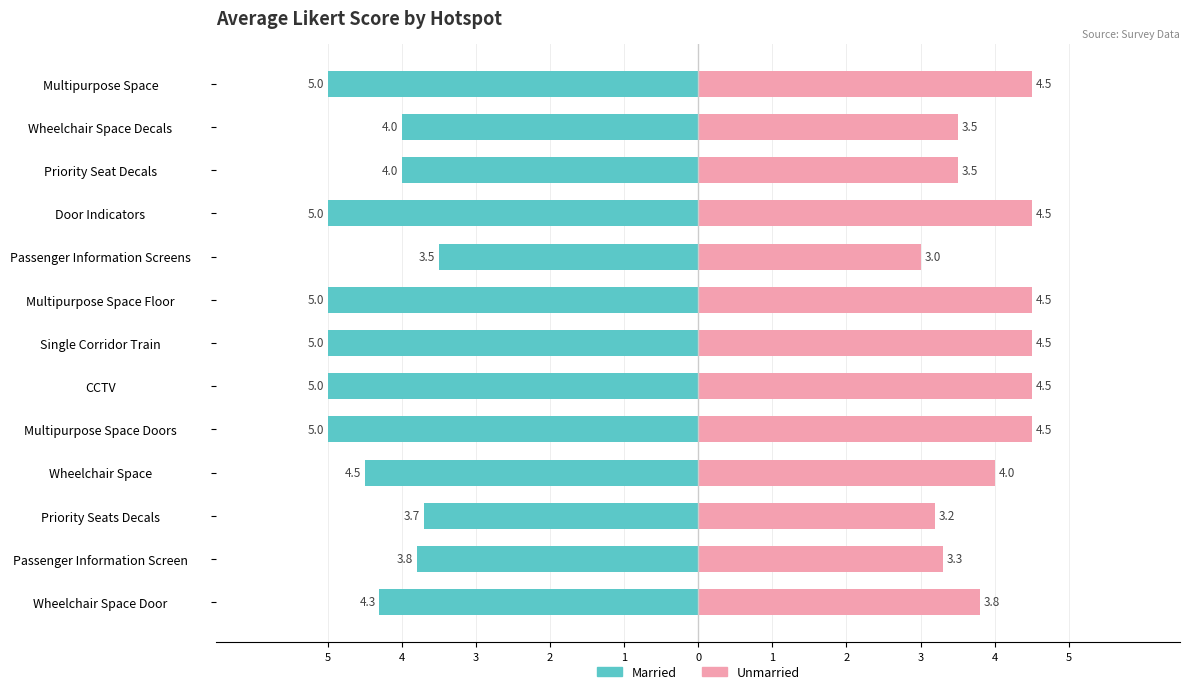

What is the difference between the maximum and minimum values in the Married series?

1.5